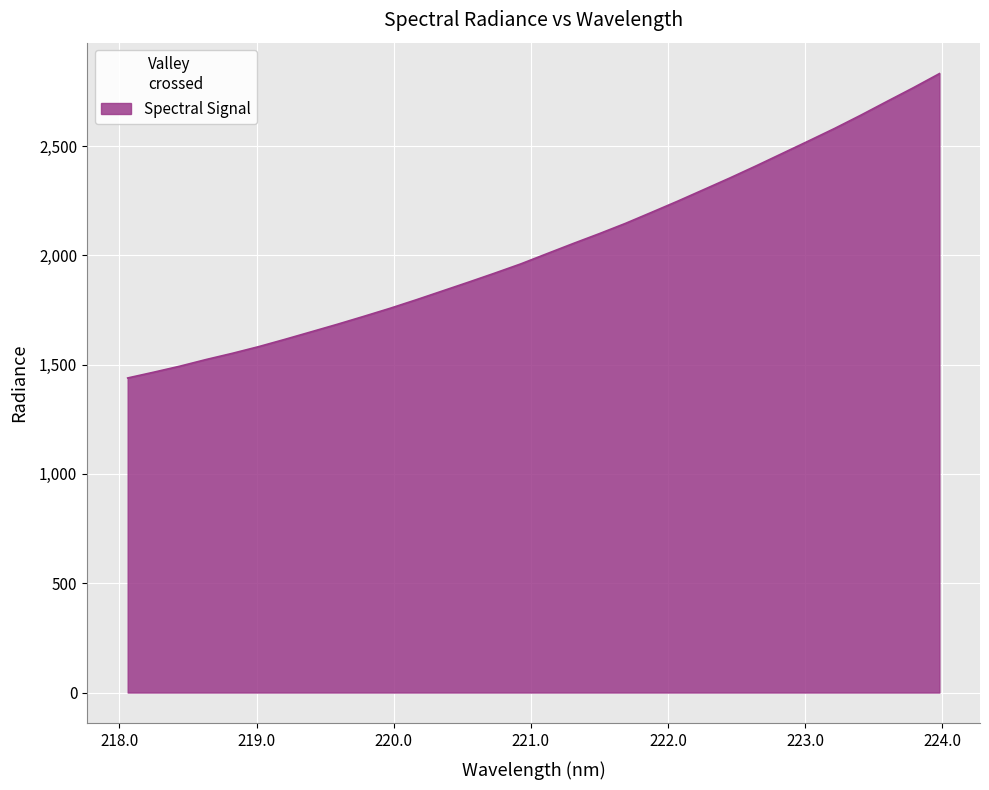

What is the minimum value shown in the chart?

1439.2